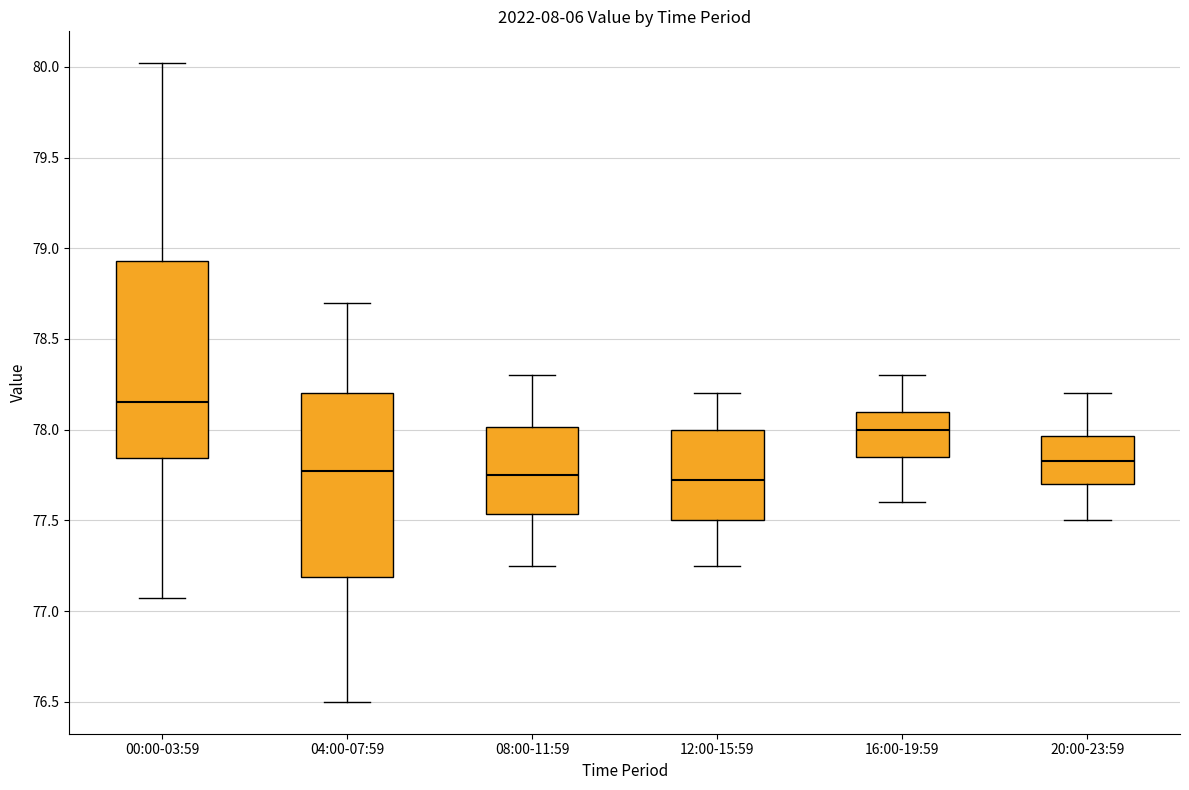

Reading left to right, transcribe this box plot: for each box, give where its median line is, the range the box spans, and where its two whiskers end, as read against the y-axis. The values are not printed on the chart, so give them approximately, as read against the axis.

00:00-03:59: median 78.15, box 77.85 to 78.95, whiskers 77.05 to 80.00
04:00-07:59: median 77.80, box 77.20 to 78.20, whiskers 76.50 to 78.70
08:00-11:59: median 77.75, box 77.55 to 78.00, whiskers 77.25 to 78.30
12:00-15:59: median 77.75, box 77.50 to 78.00, whiskers 77.25 to 78.20
16:00-19:59: median 78.00, box 77.85 to 78.10, whiskers 77.60 to 78.30
20:00-23:59: median 77.85, box 77.70 to 77.95, whiskers 77.50 to 78.20